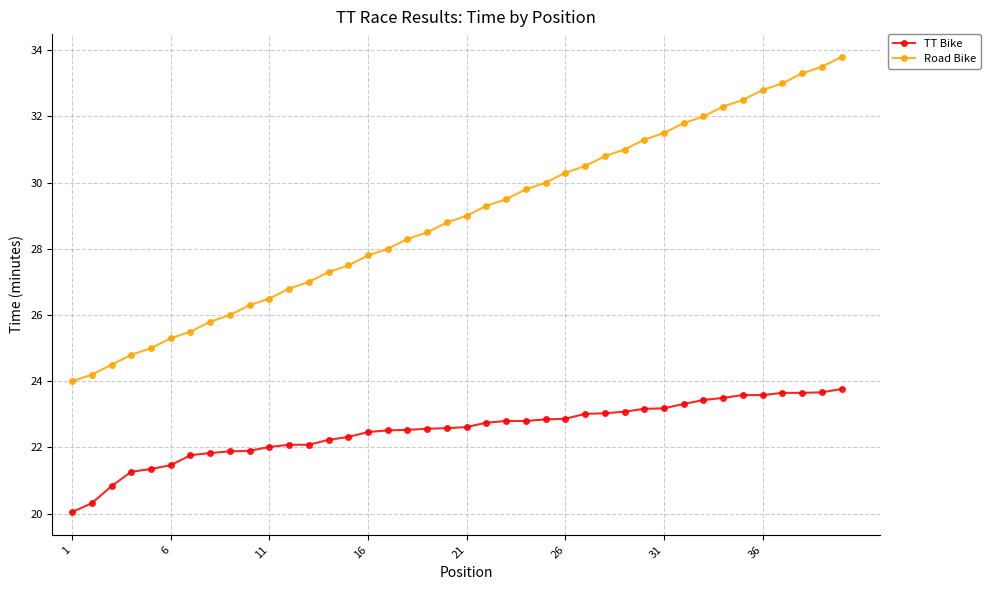

Does the chart have visible grid lines?

Yes